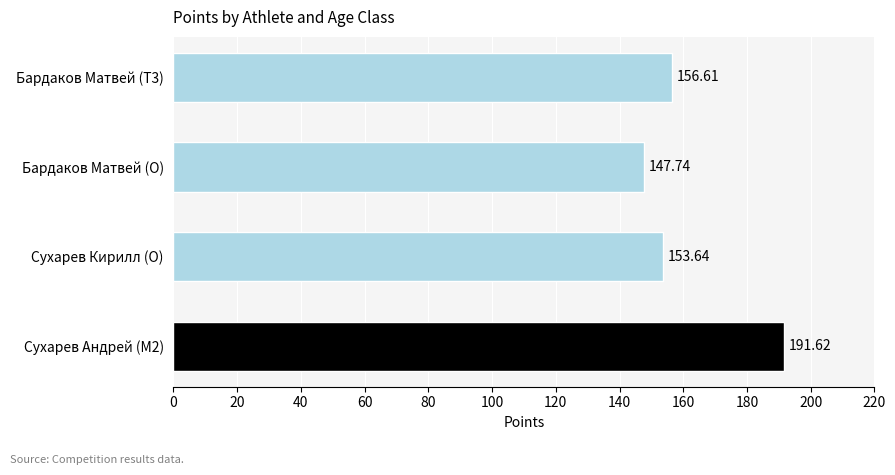

List the labels in order of value, largest first.

Сухарев Андрей (M2), Бардаков Матвей (T3), Сухарев Кирилл (O), Бардаков Матвей (O)